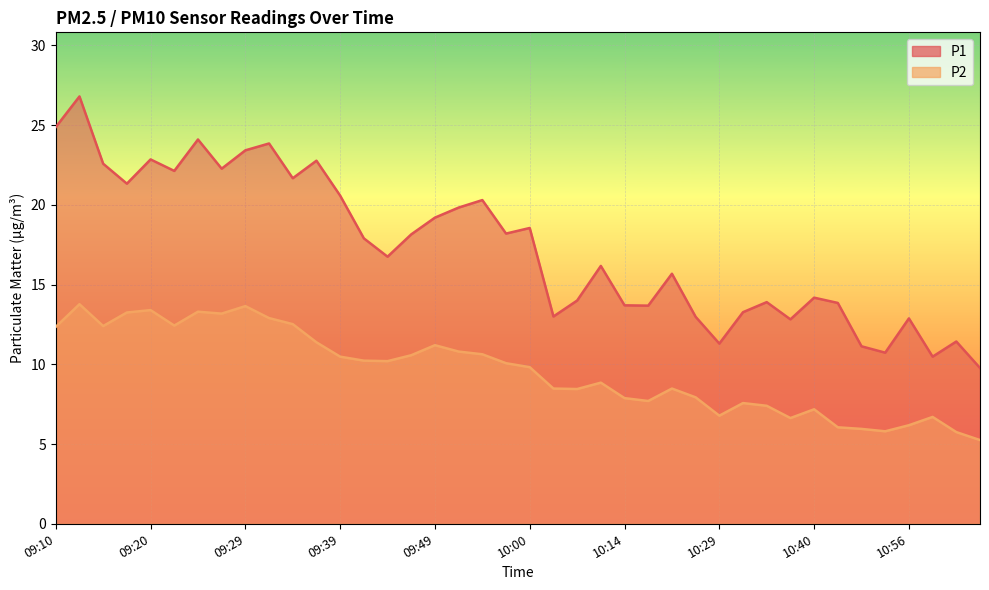

Which category has the highest value in the P1 series?

09:12